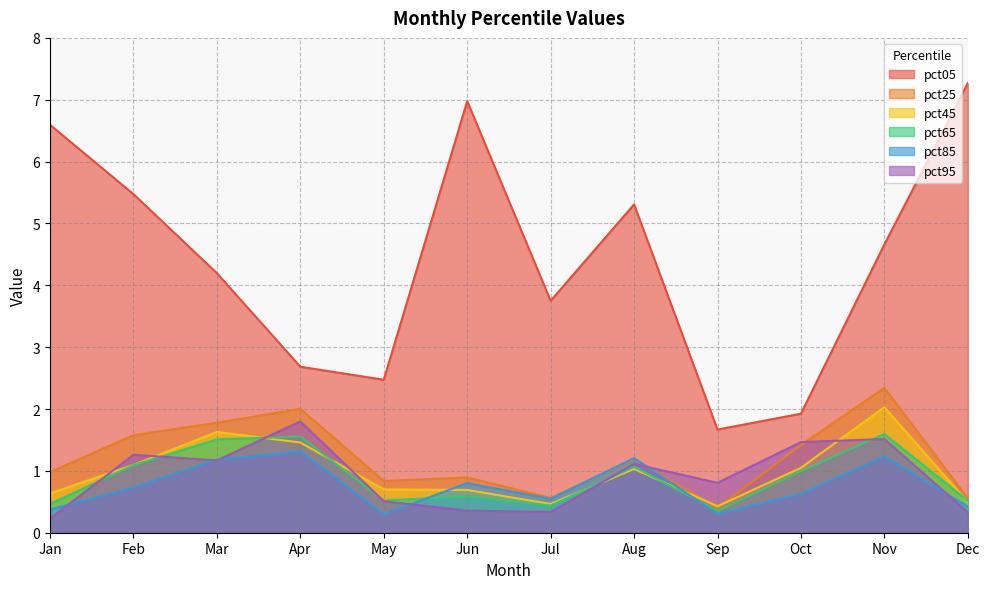

What is the value of the pct05 point at the 4th from the left?

2.7